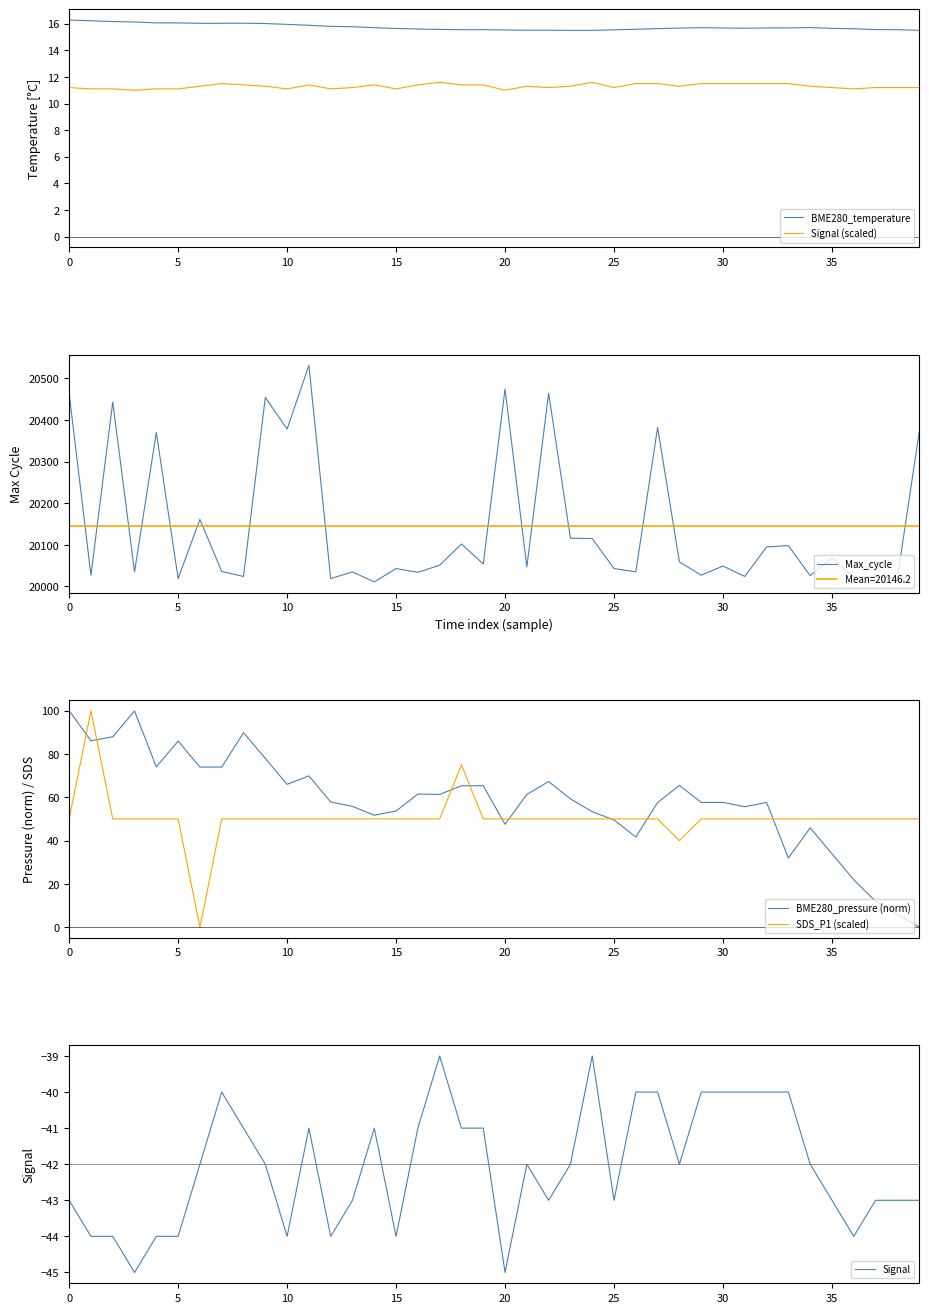

Is the value of BME280_pressure (norm) at 18 greater than the value of SDS_P1 (scaled) at 29?

Yes